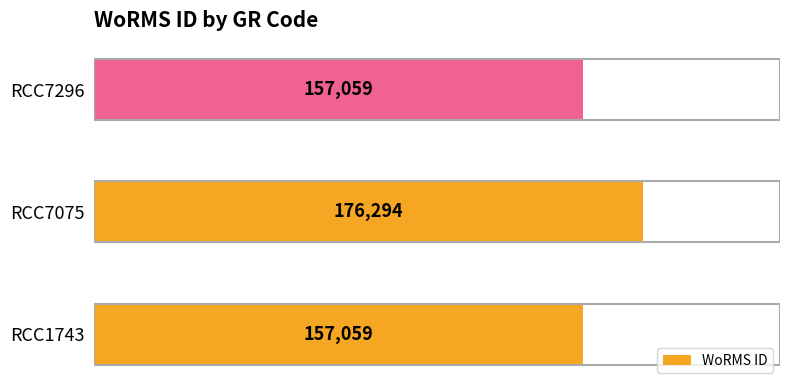

What is the minimum value shown in the chart?

157059